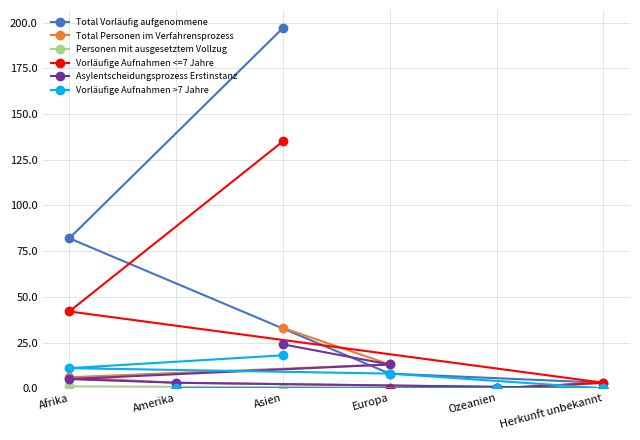

True or false: Total Vorläufig aufgenommene and Vorläufige Aufnahmen <=7 Jahre cross at least once.

False